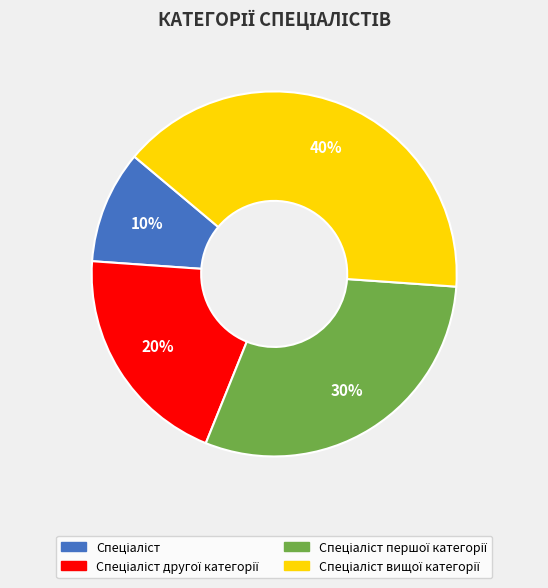

Does any single category account for the majority?

No